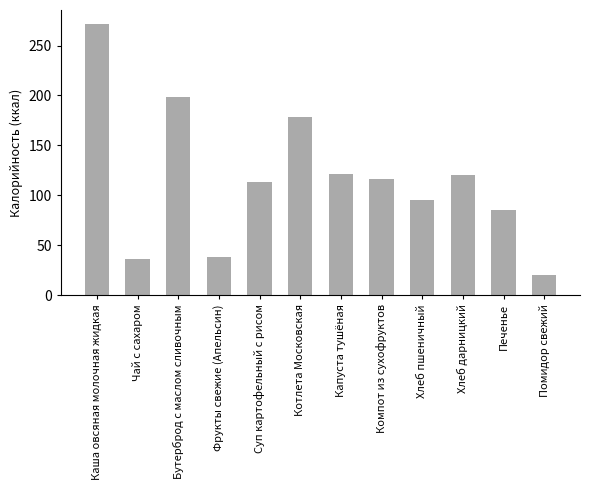

What is the change in value from Бутерброд с маслом сливочным to Хлеб дарницкий?

-78